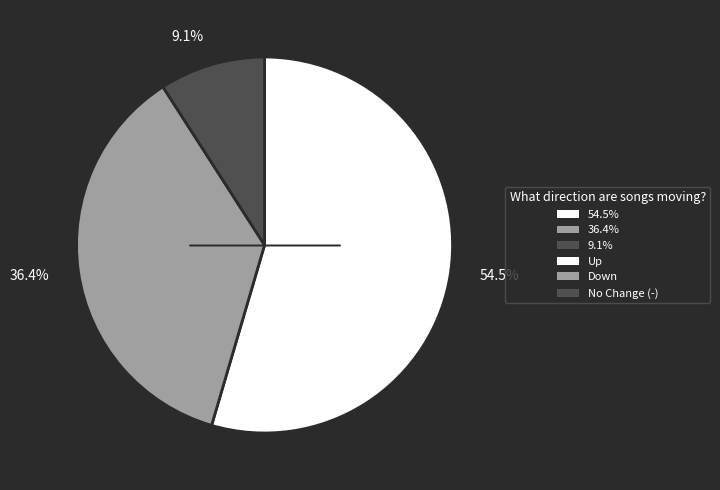

Which category has the smallest portion of the pie?

9.1%